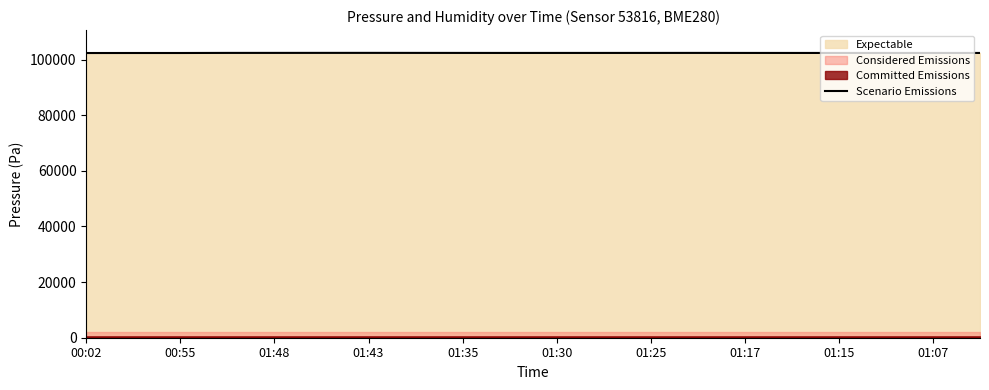

What is the lowest value of the Scenario Emissions series?

102344.2